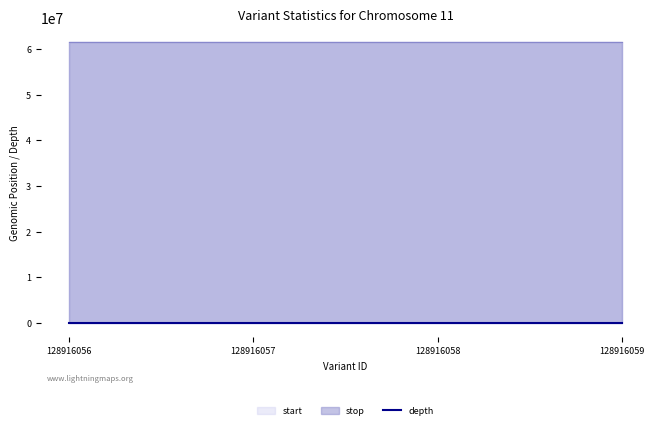

The chart shows a value of 5 at 128916058. True or false?

True